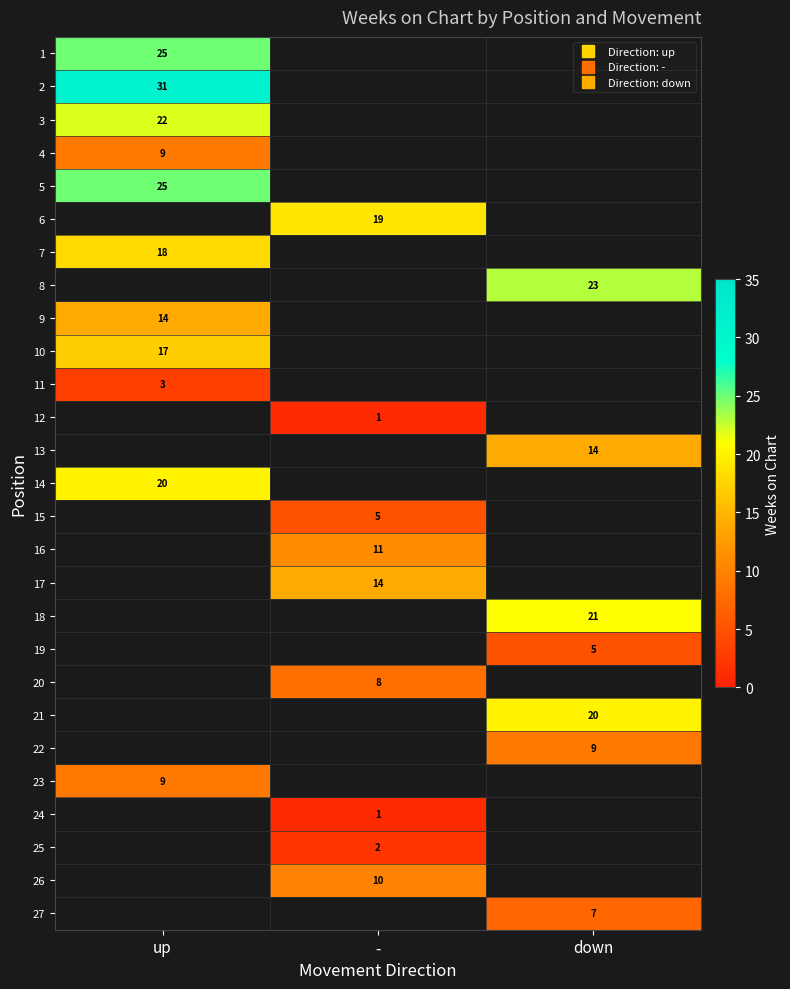

Is the value of 15 at down greater than the value of 13 at -?

No